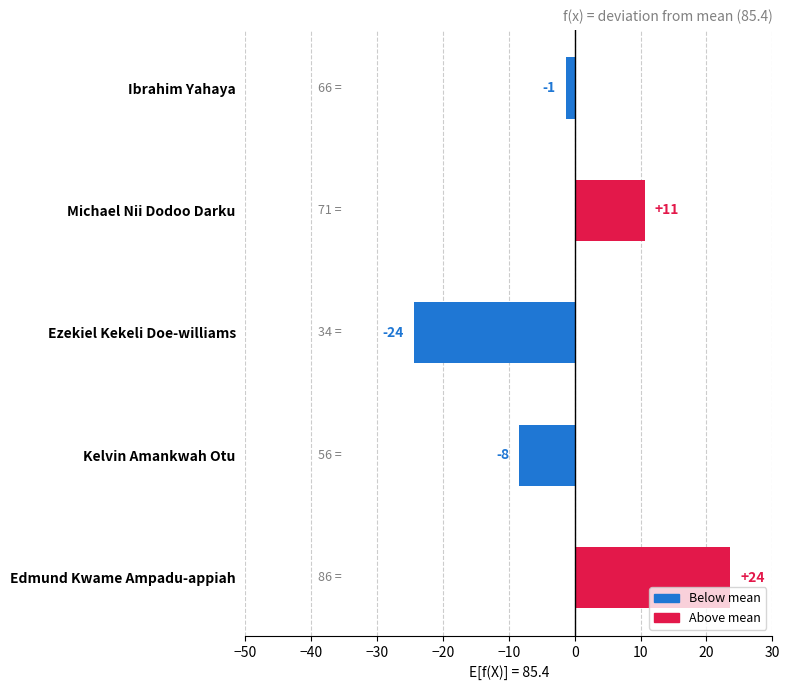

Does the chart contain any negative values?

Yes